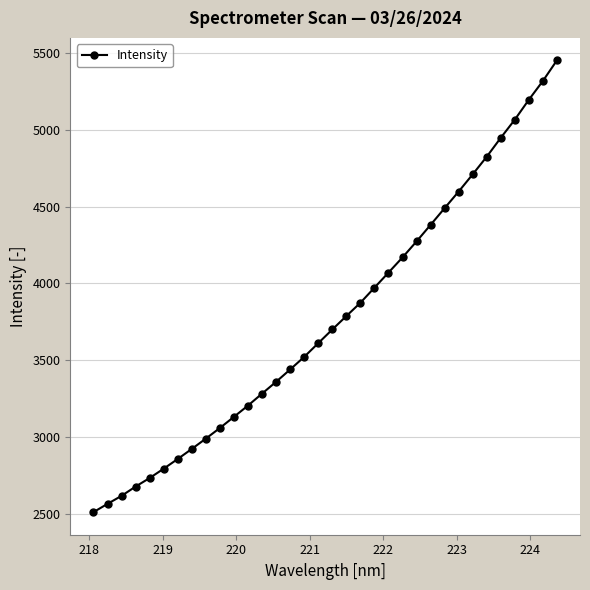

What is the value of the 6th point from the left?

2795.0